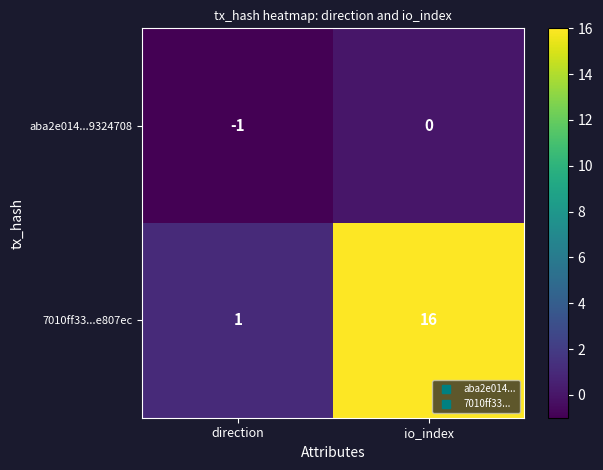

What is the difference between the 7010ff33...e807ec values at direction and io_index?

15